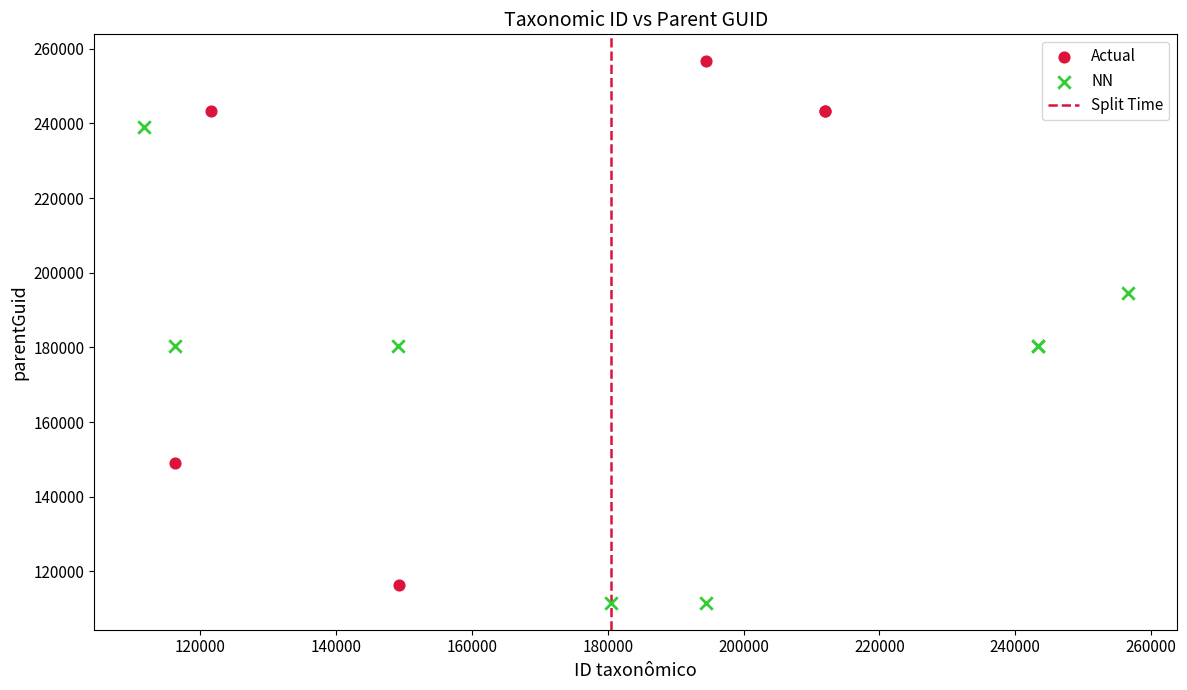

Which series contains the highest Y value?

Actual